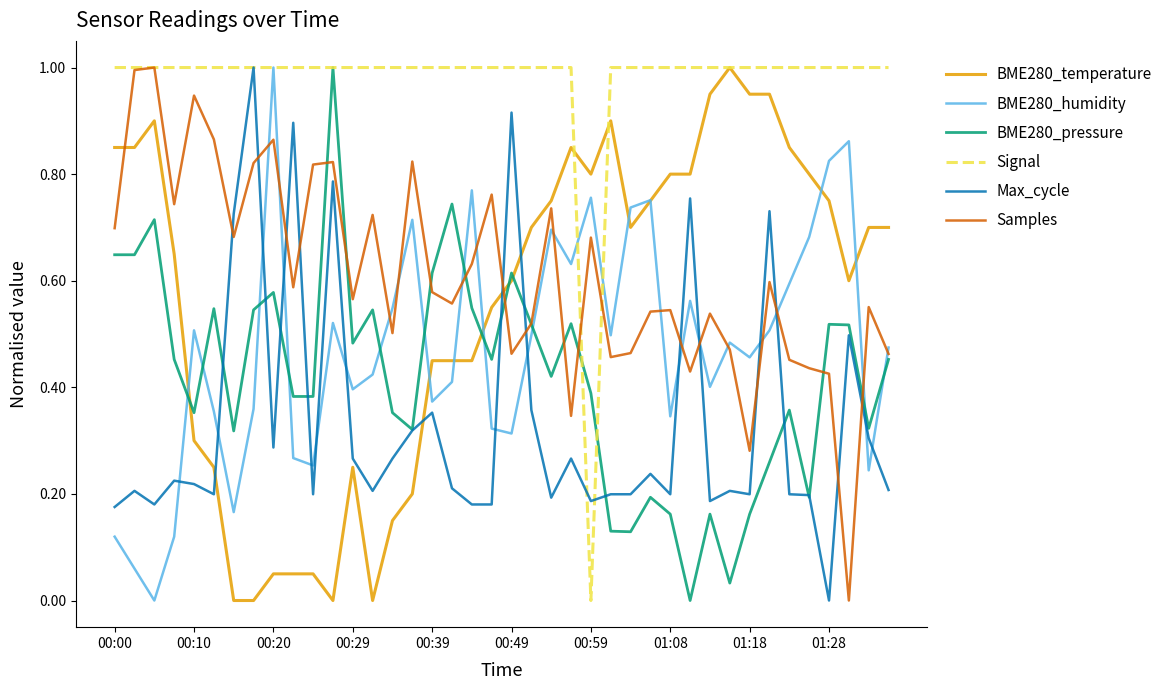

Which series ends up on top after the final intersection of Samples and BME280_temperature?

BME280_temperature